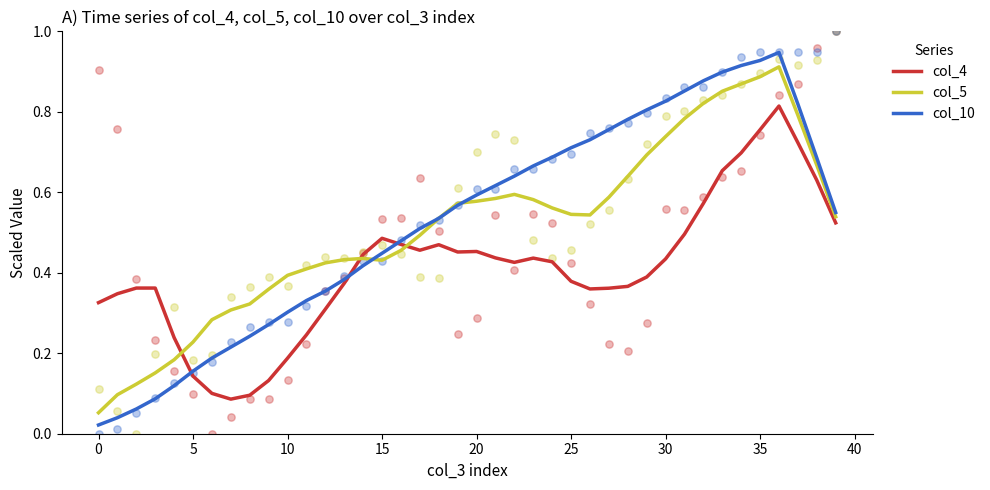

Is the value of col_10 at 37 greater than the value of col_4 at 34?

Yes